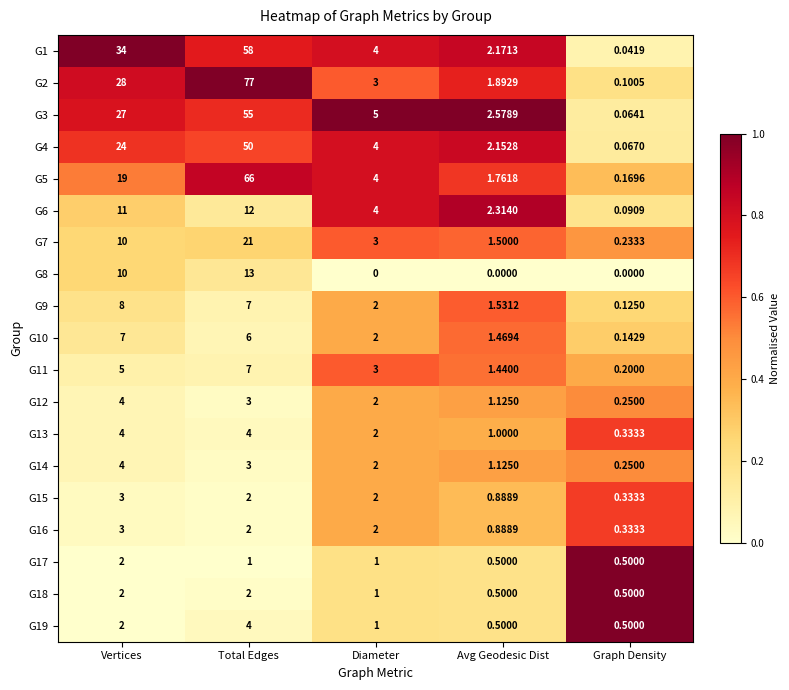

Rank the categories by G12 value from lowest to highest.

Graph Density, Avg Geodesic Dist, Diameter, Total Edges, Vertices